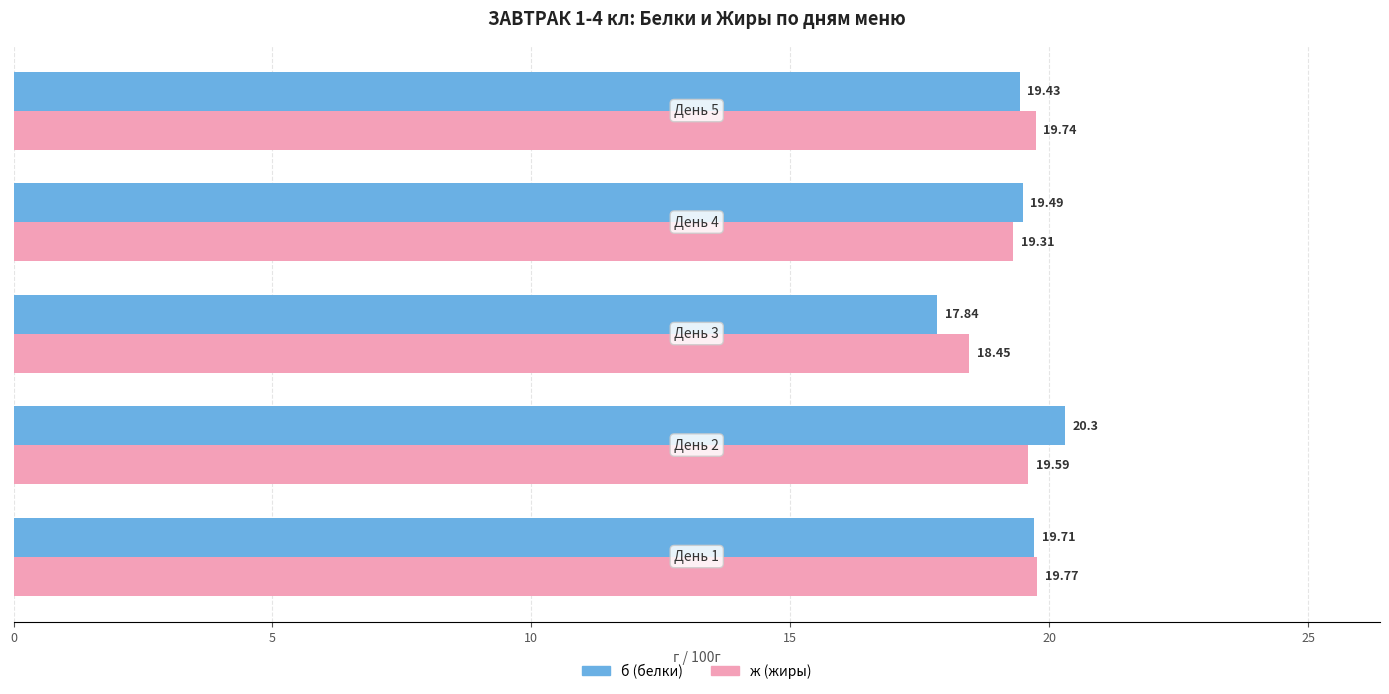

What are all the series names shown in the legend?

б (белки), ж (жиры)